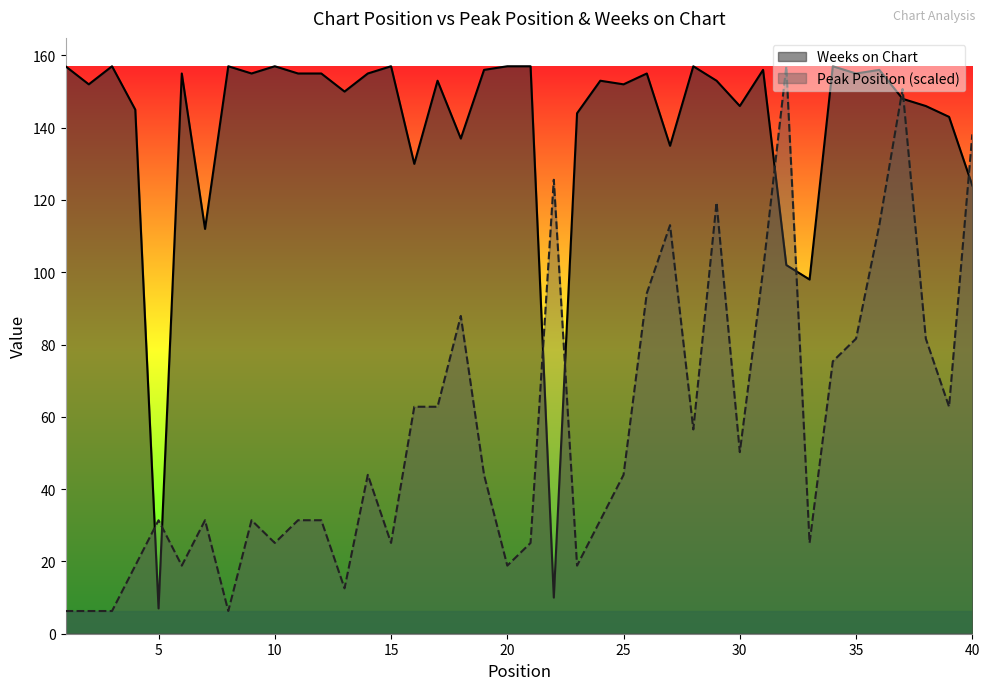

At 34, list the series in order from largest to smallest.

Weeks on Chart, Peak Position